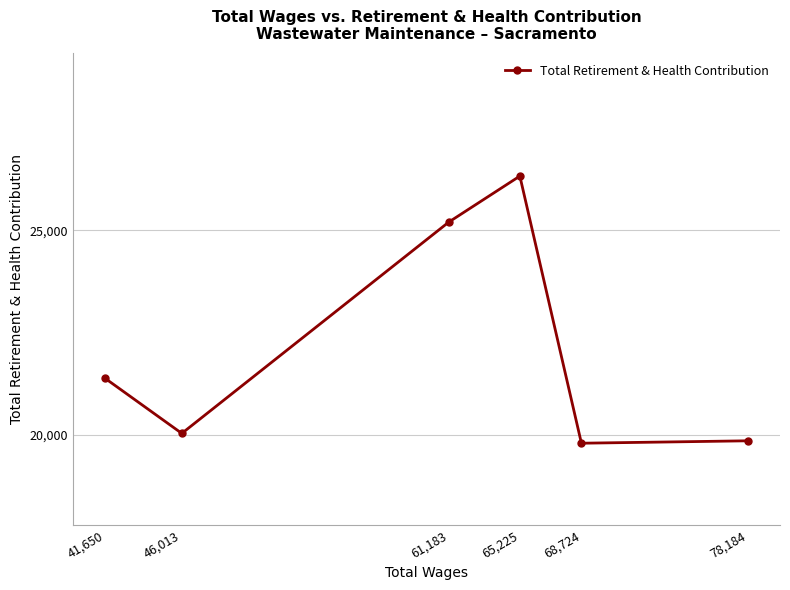

Is this an area chart (filled region under the line)?

No